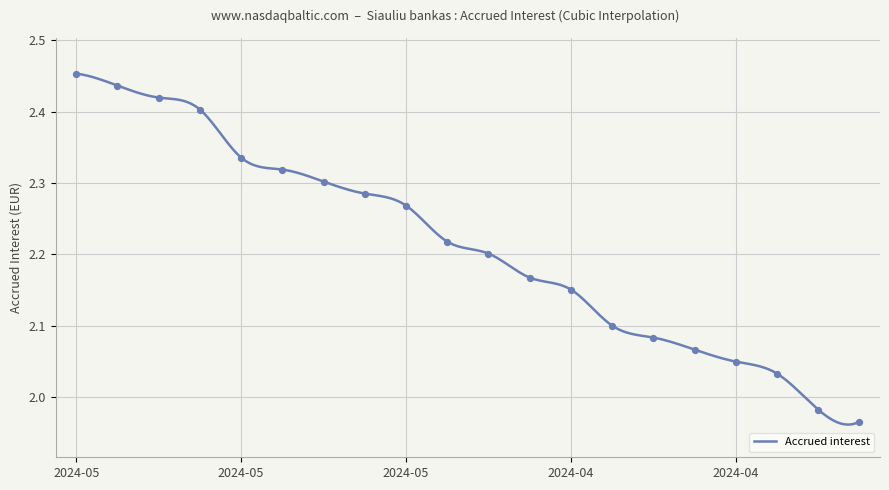

What is the ratio of the value at 2024-04-17 to the value at 2024-04-16?

1.0